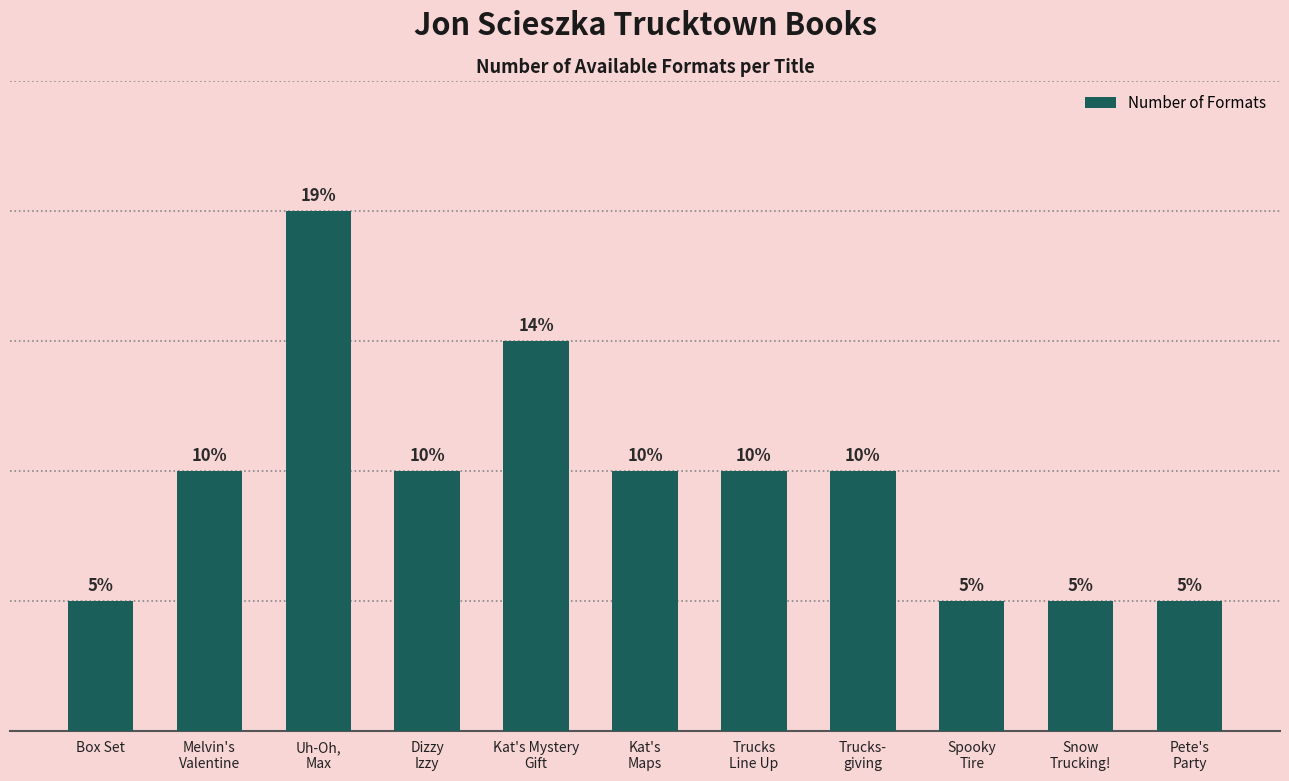

Which label corresponds to the smallest value in the chart?

Box Set